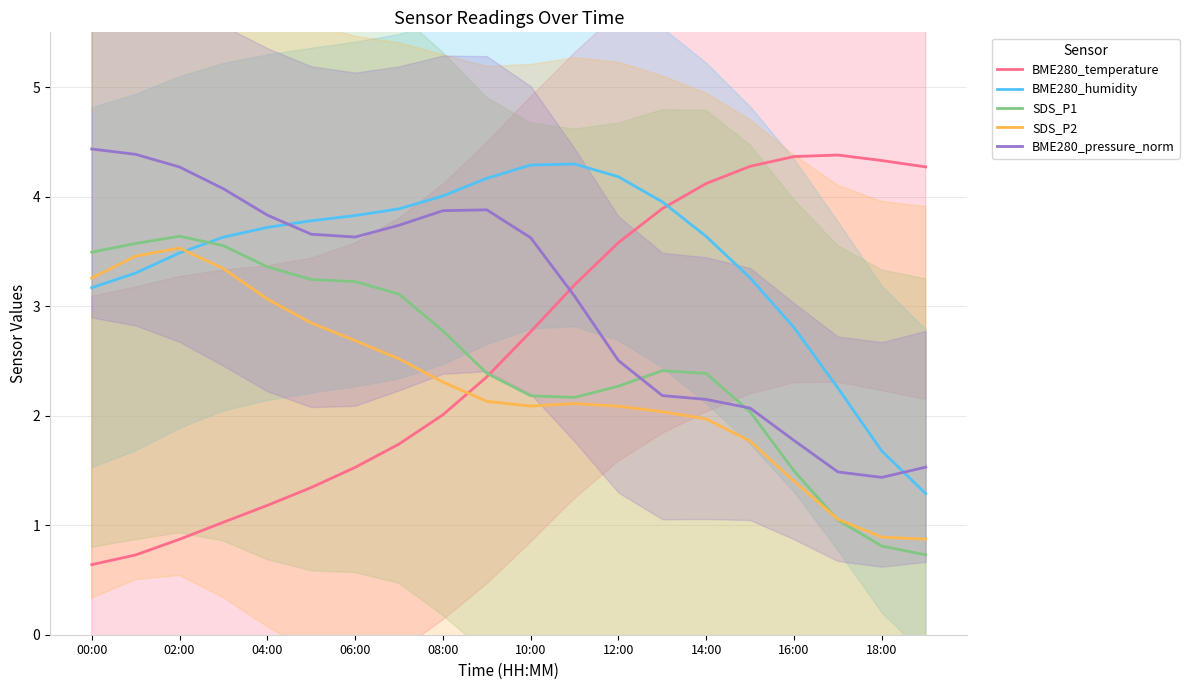

What position from the right is 19?

1